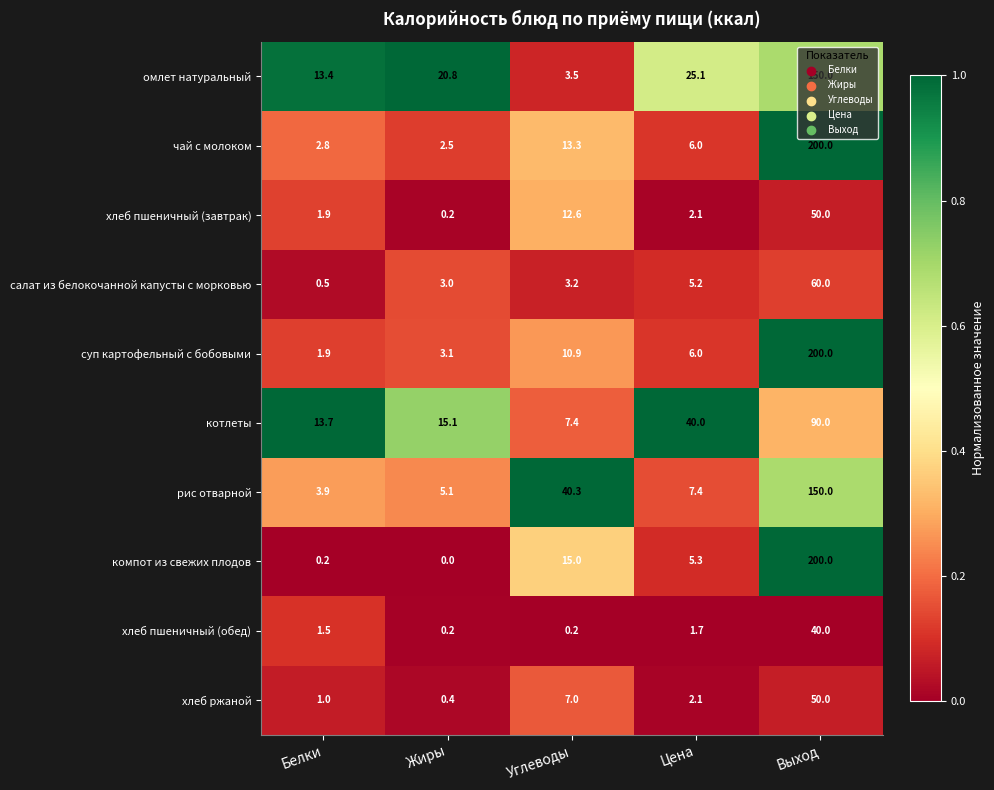

Is it true that чай с молоком equals 3.5 at Жиры?

False